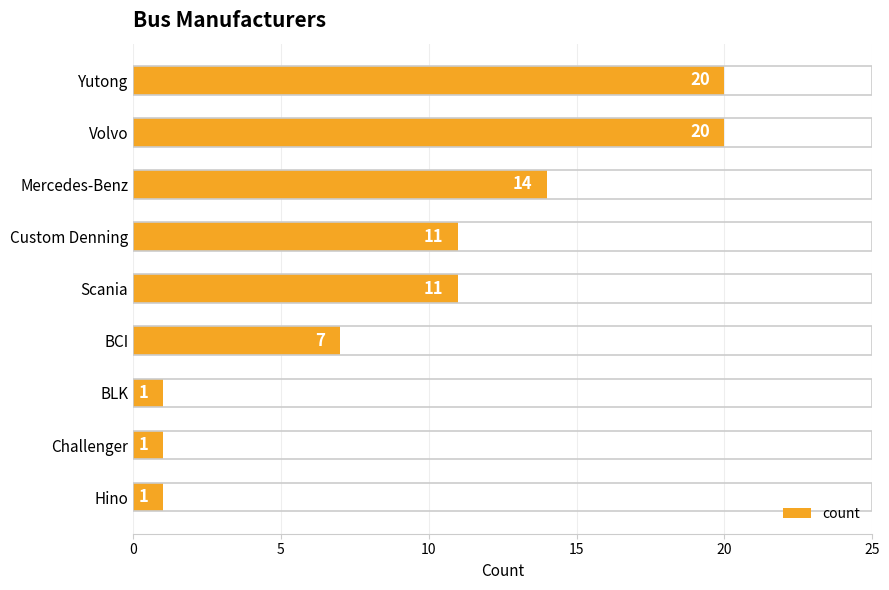

Reading top to bottom, extract all data points from this chart.

20	20	14	11	11	7	1	1	1